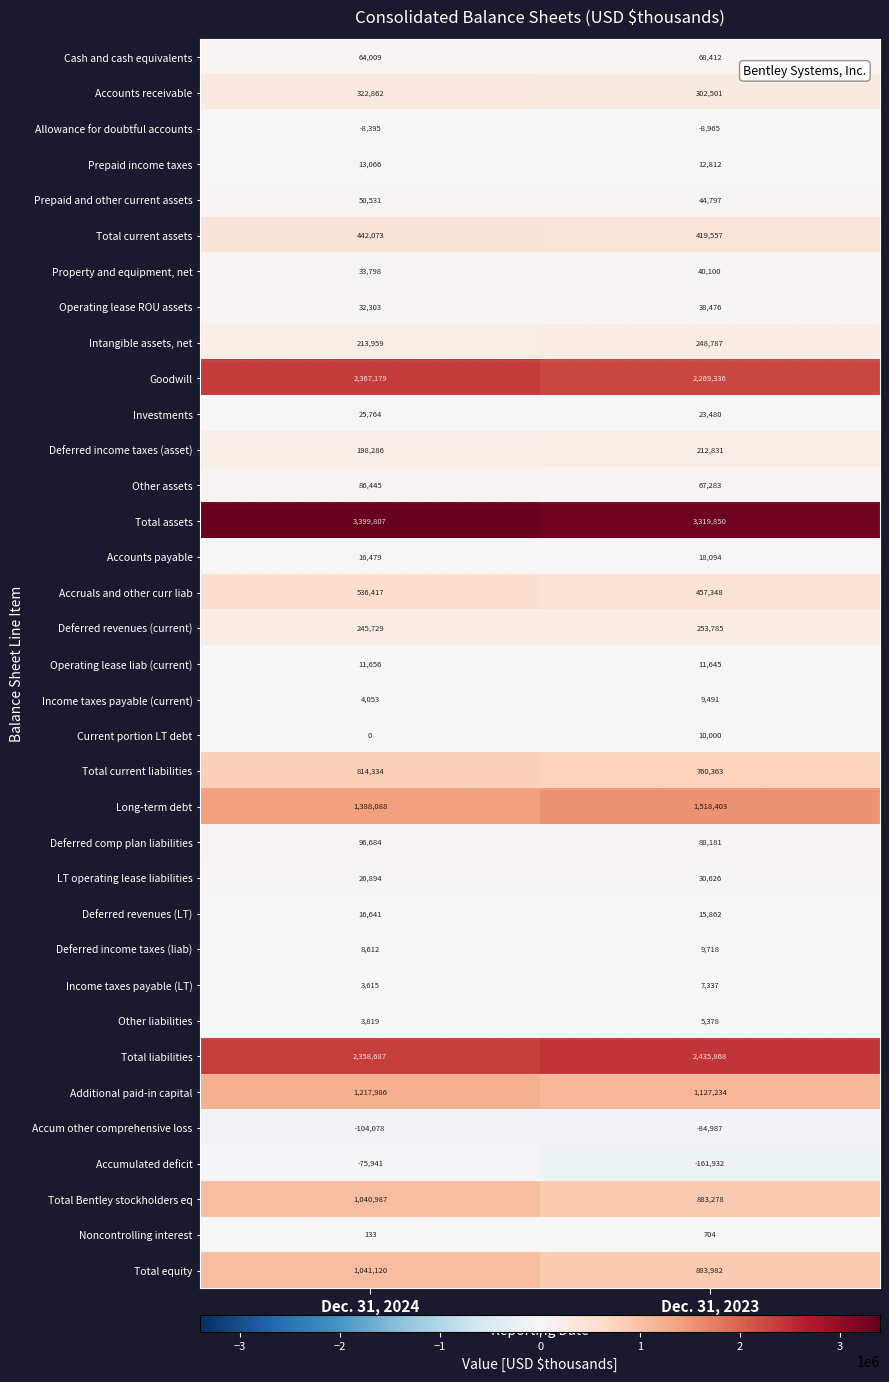

List the series in order of their peak value, lowest first.

Accum other comprehensive loss, Accumulated deficit, Allowance for doubtful accounts, Noncontrolling interest, Other liabilities, Income taxes payable (LT), Income taxes payable (current), Deferred income taxes (liab), Current portion LT debt, Operating lease liab (current), Prepaid income taxes, Deferred revenues (LT), Accounts payable, Investments, LT operating lease liabilities, Operating lease ROU assets, Property and equipment, net, Prepaid and other current assets, Cash and cash equivalents, Other assets, Deferred comp plan liabilities, Deferred income taxes (asset), Intangible assets, net, Deferred revenues (current), Accounts receivable, Total current assets, Accruals and other curr liab, Total current liabilities, Total Bentley stockholders eq, Total equity, Additional paid-in capital, Long-term debt, Goodwill, Total liabilities, Total assets